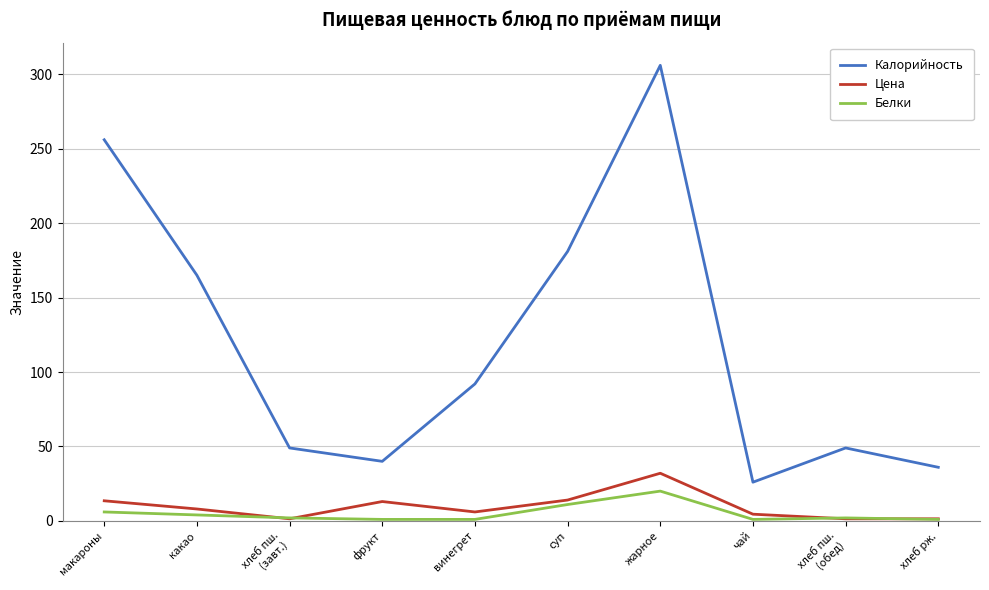

What is the total value across all series at какао?

177.0